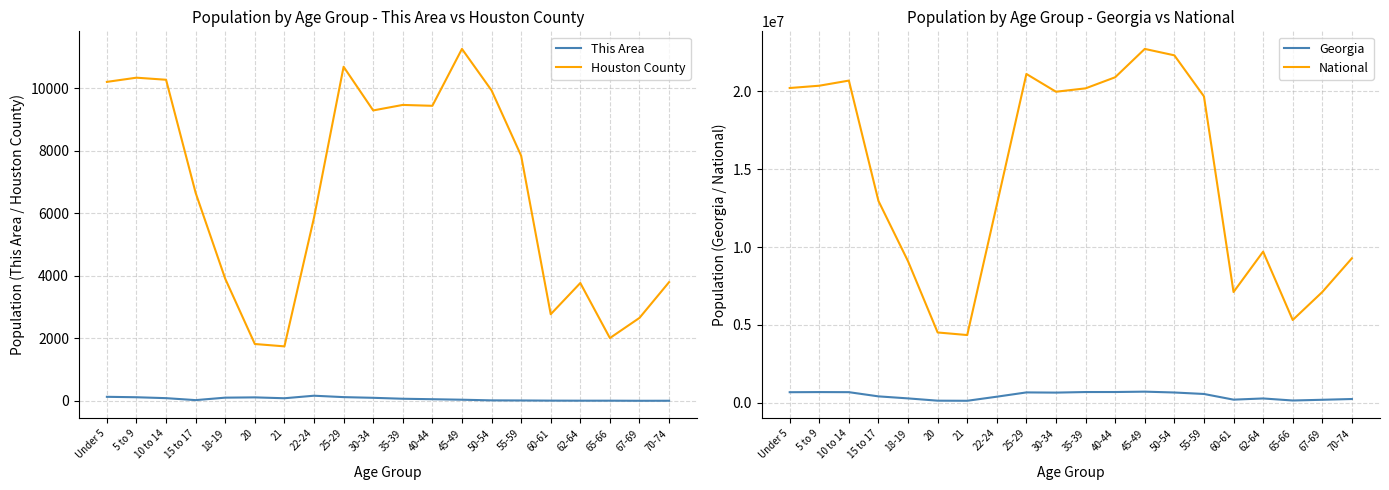

Between 20 and 40-44, which series saw the biggest shift?

National